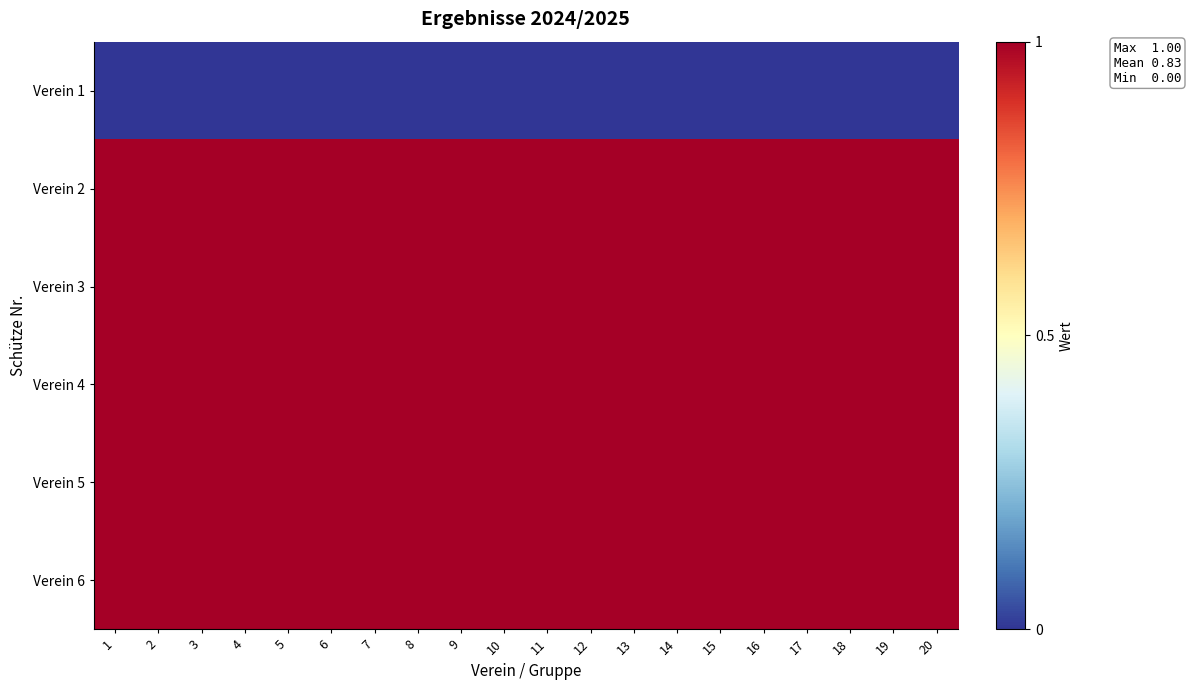

Reading right to left, extract all data points from this chart.

Verein 1: 20=0	19=0	18=0	17=0	16=0	15=0	14=0	13=0	12=0	11=0	10=0	9=0	8=0	7=0	6=0	5=0	4=0	3=0	2=0	1=0
Verein 2: 20=1	19=1	18=1	17=1	16=1	15=1	14=1	13=1	12=1	11=1	10=1	9=1	8=1	7=1	6=1	5=1	4=1	3=1	2=1	1=1
Verein 3: 20=1	19=1	18=1	17=1	16=1	15=1	14=1	13=1	12=1	11=1	10=1	9=1	8=1	7=1	6=1	5=1	4=1	3=1	2=1	1=1
Verein 4: 20=1	19=1	18=1	17=1	16=1	15=1	14=1	13=1	12=1	11=1	10=1	9=1	8=1	7=1	6=1	5=1	4=1	3=1	2=1	1=1
Verein 5: 20=1	19=1	18=1	17=1	16=1	15=1	14=1	13=1	12=1	11=1	10=1	9=1	8=1	7=1	6=1	5=1	4=1	3=1	2=1	1=1
Verein 6: 20=1	19=1	18=1	17=1	16=1	15=1	14=1	13=1	12=1	11=1	10=1	9=1	8=1	7=1	6=1	5=1	4=1	3=1	2=1	1=1